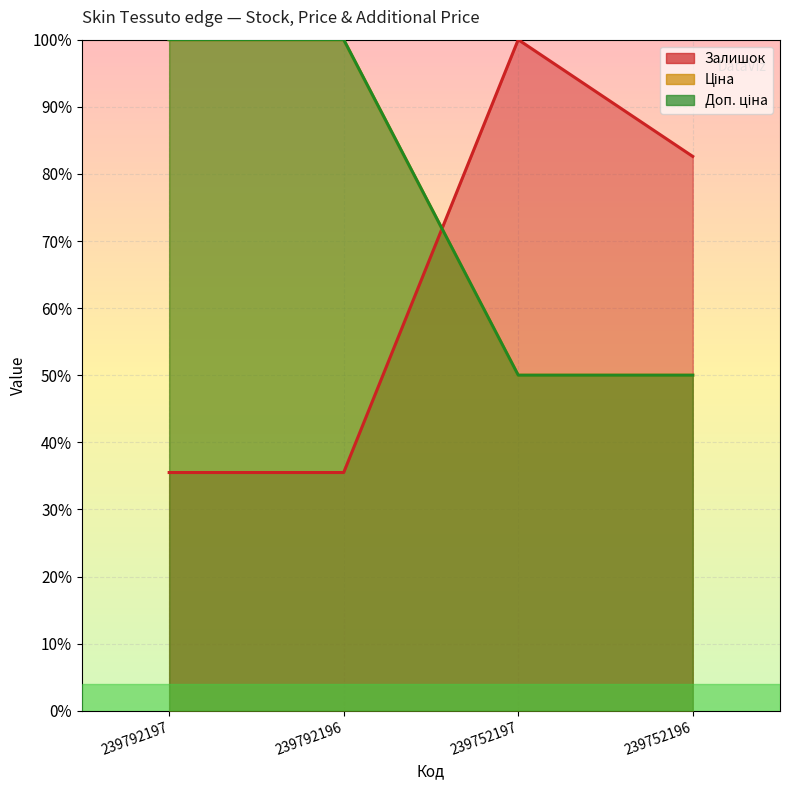

Reading left to right, transcribe all the data shown in this chart.

Залишок: 0.4	0.4	1.0	0.8
Ціна: 1.0	1.0	0.5	0.5
Доп. ціна: 1.0	1.0	0.5	0.5